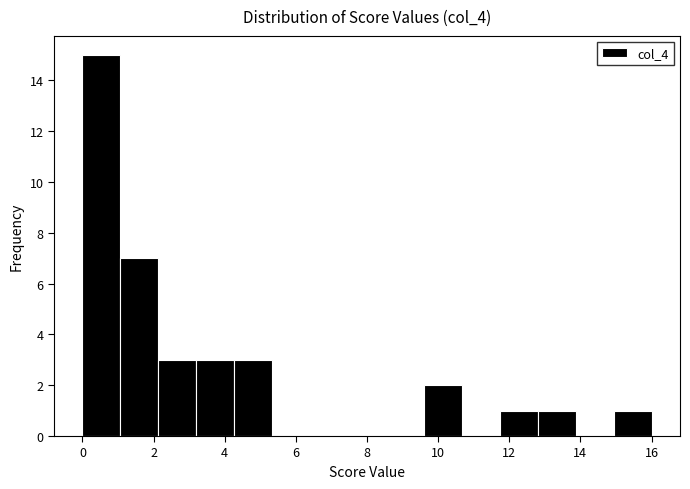

Reading left to right, list every bar in this chart as the range it spans on the x-axis followed by its height. Neither the bar edges nor the heights are printed on the chart, so give them approximately, as read against the axes.

0.0 to 1.0: 15
1.0 to 2.2: 7
2.2 to 3.2: 3
3.2 to 4.2: 3
4.2 to 5.4: 3
5.4 to 6.4: 0
6.4 to 7.4: 0
7.4 to 8.6: 0
8.6 to 9.6: 0
9.6 to 10.6: 2
10.6 to 11.8: 0
11.8 to 12.8: 1
12.8 to 13.8: 1
13.8 to 15.0: 0
15.0 to 16.0: 1